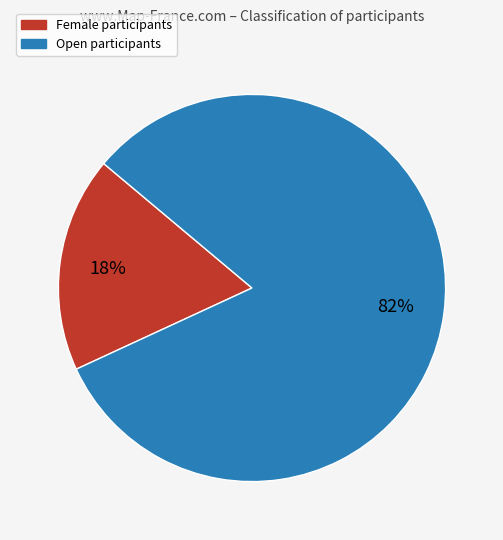

What percentage is the Open slice, to the nearest percent?

82%